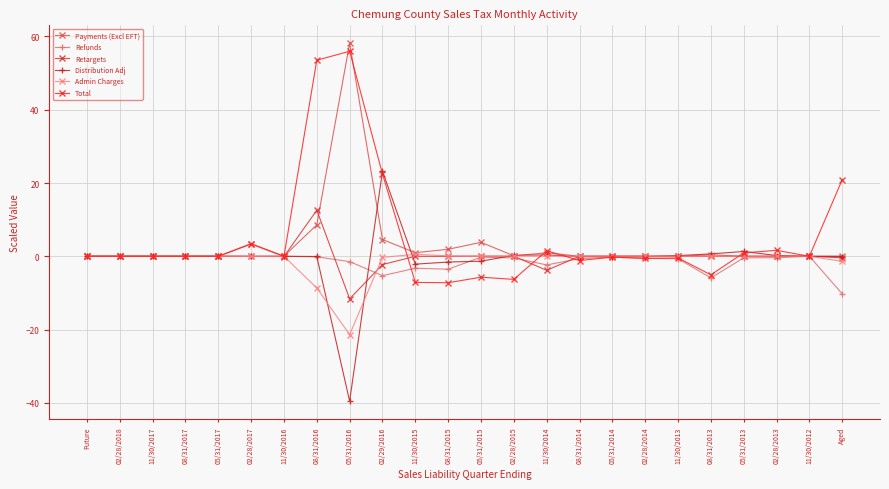

Where is the first local minimum for Refunds?

02/28/2017